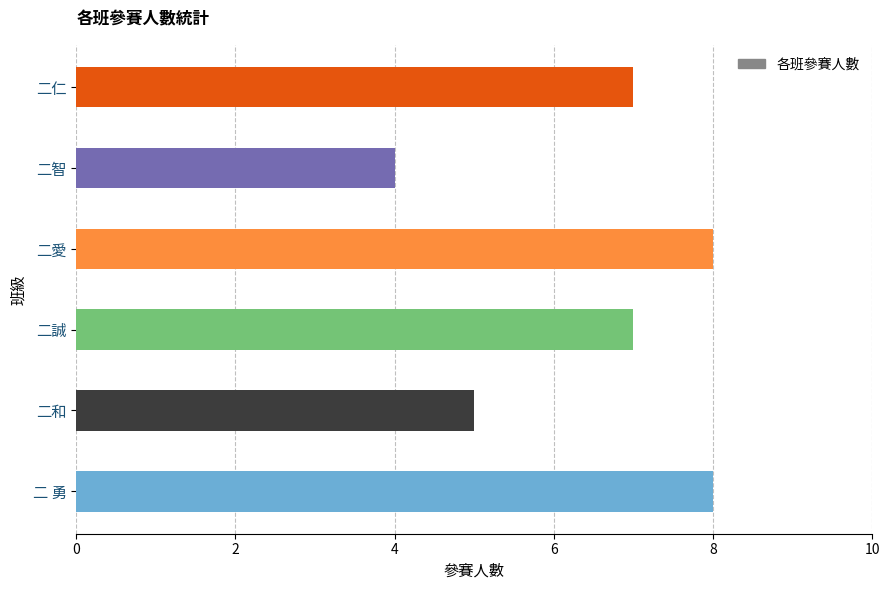

What is the ratio of the value at 二 勇 to the value at 二愛?

1.0